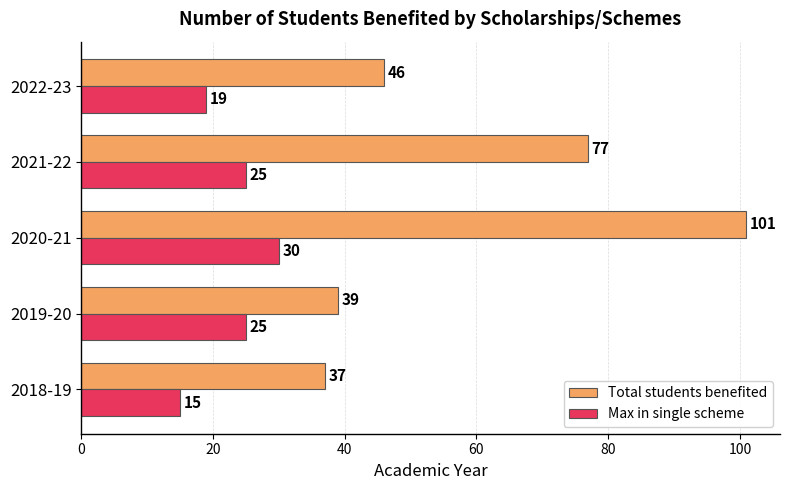

How many values in the Total students benefited series are below 46?

2